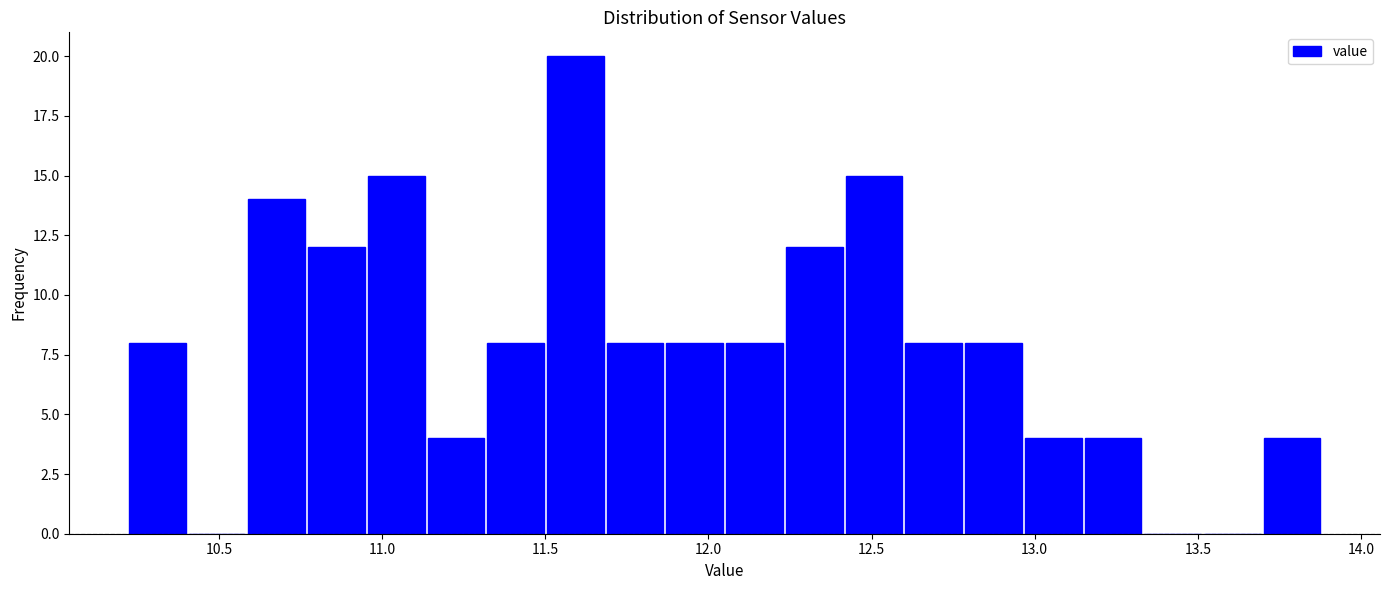

Read against the x-axis, roughly where is the centre of the tallest bar?

11.60